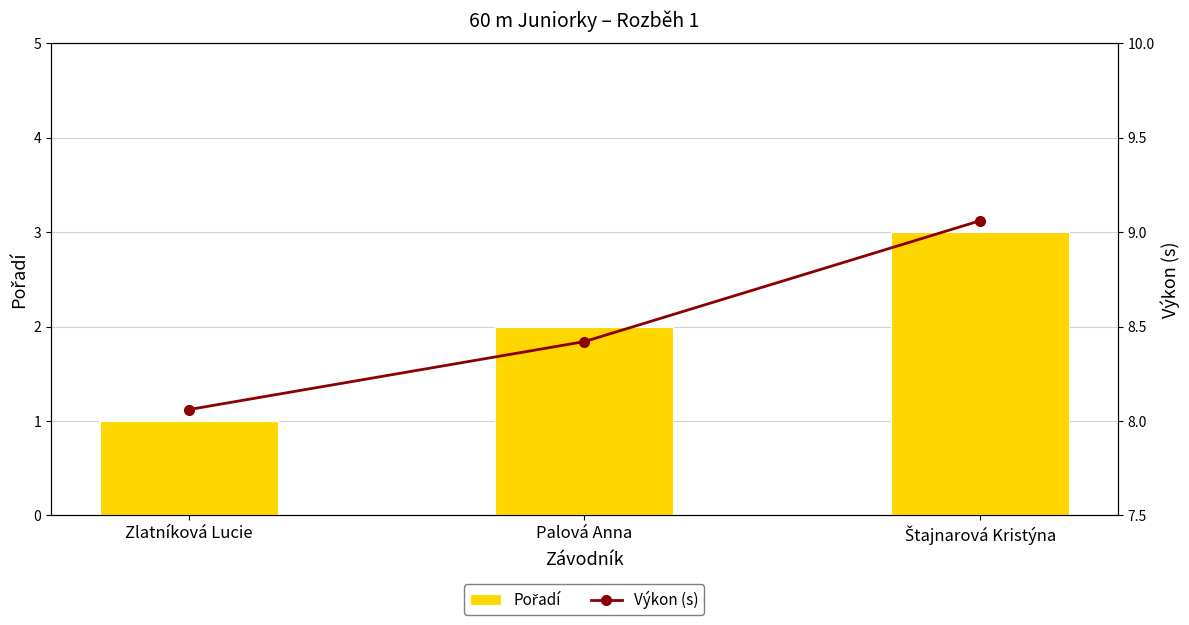

Reading right to left, extract all data points from this chart.

Pořadí: 3.0	2.0	1.0
Výkon (s): 9.1	8.4	8.1